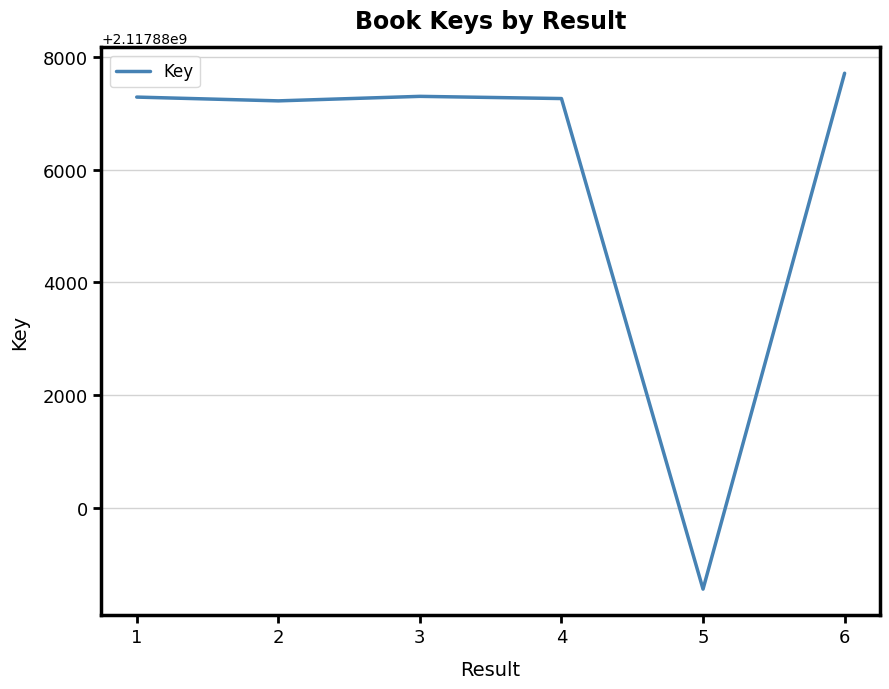

The value at 6 is 2117887708. True or false?

True